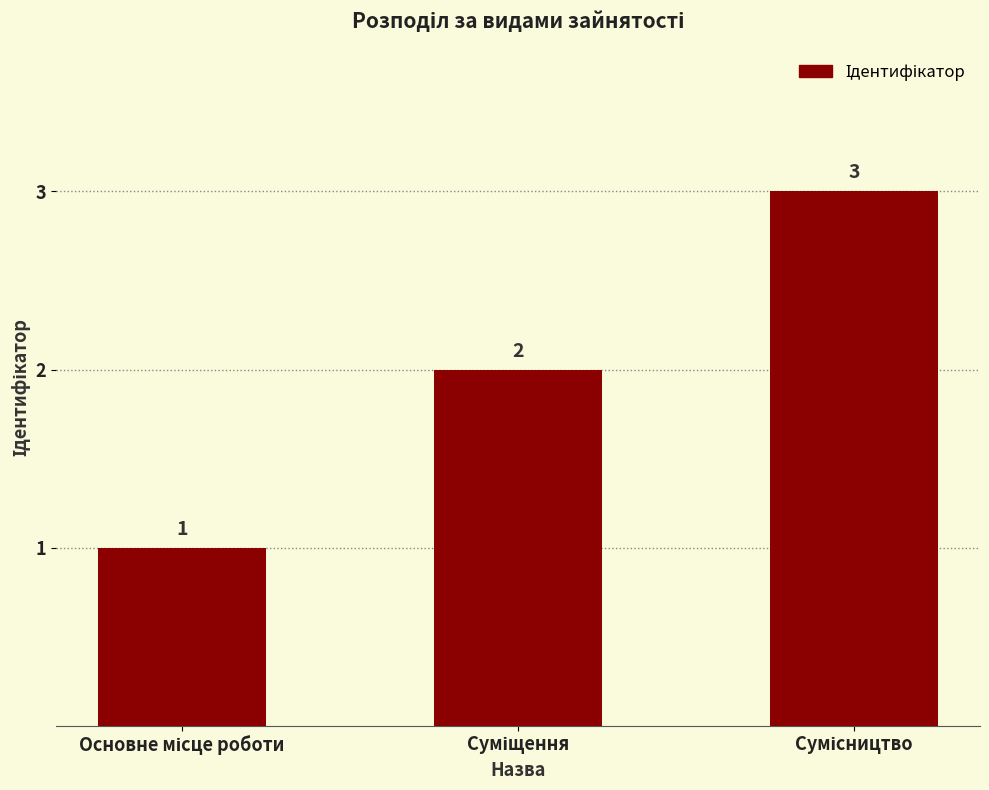

Count the values in the range 1 to 3.

3